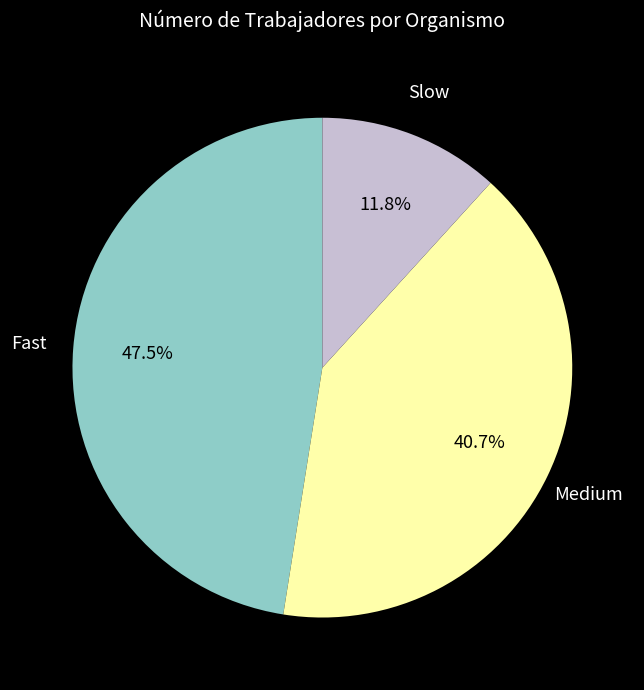

Does any single category account for the majority?

No